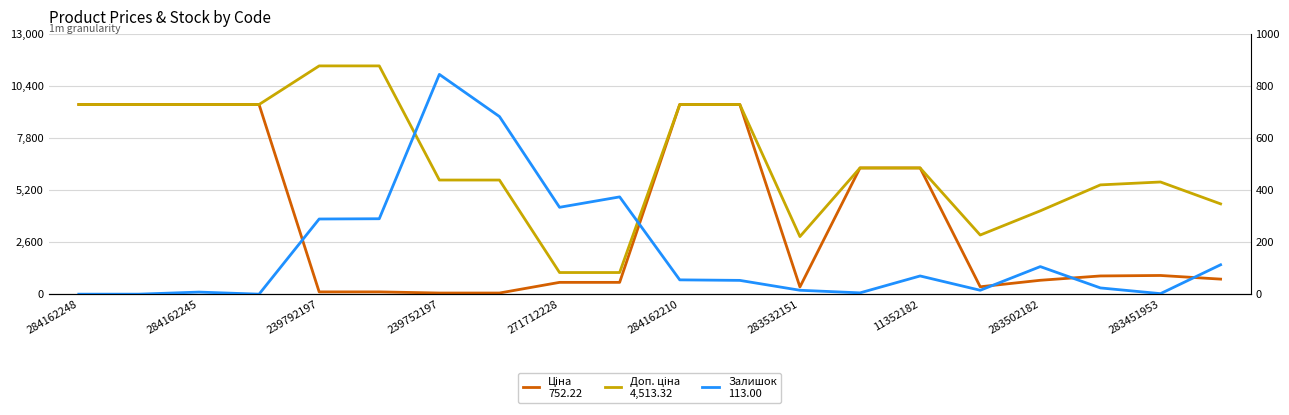

Where does the Ціна series first go above 910?

284162248